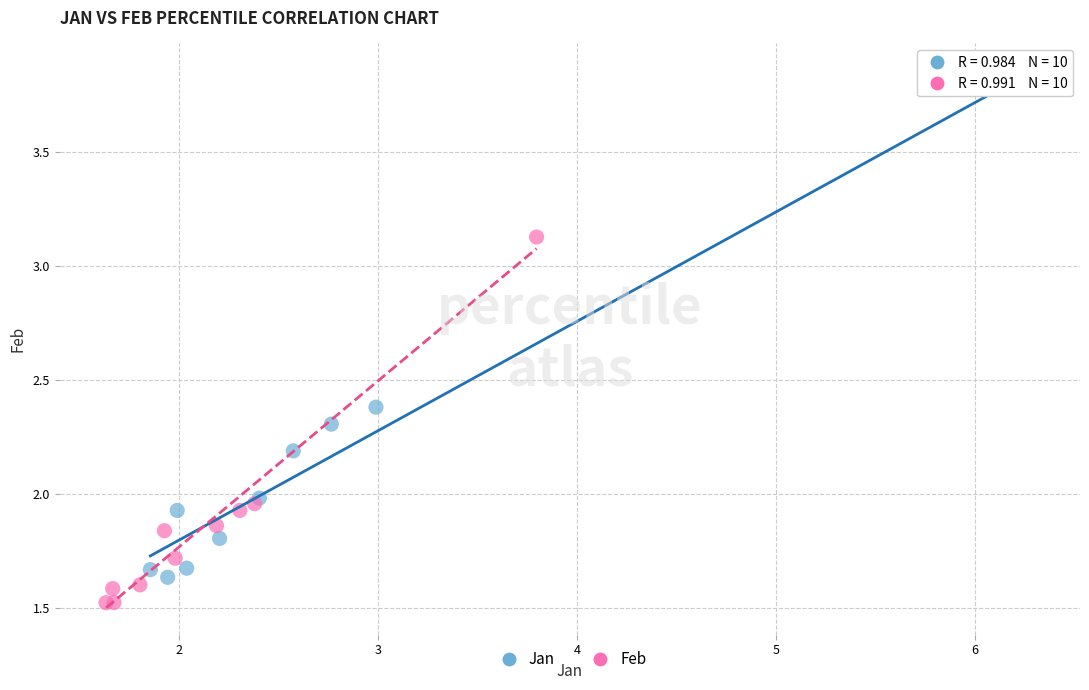

Which series contains the lowest Y value?

Feb